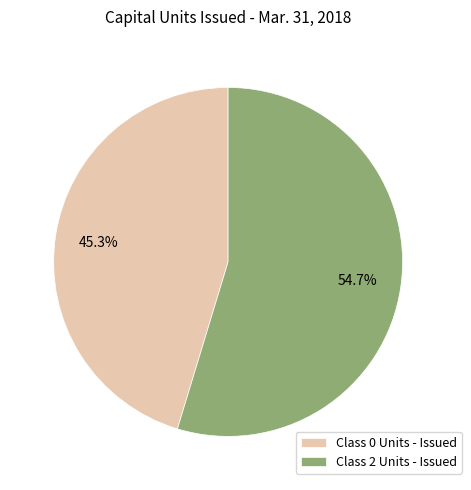

Count the number of slices in the pie.

2